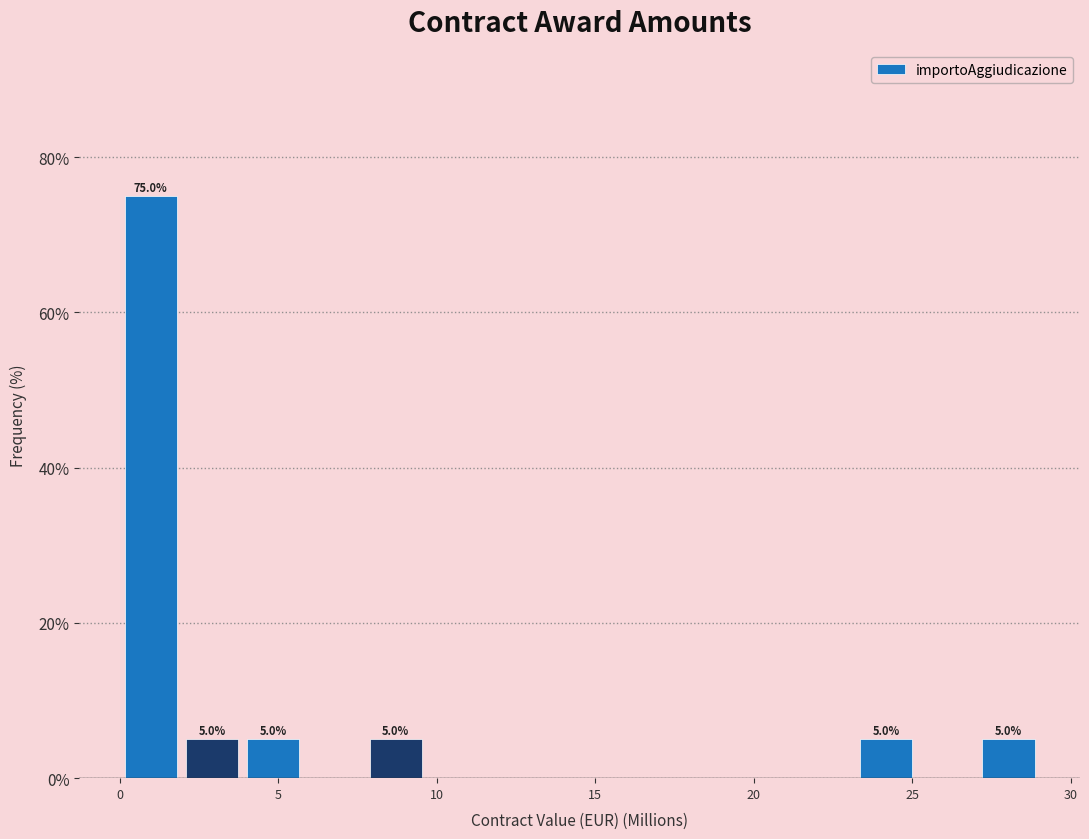

Around what value on the x-axis is the tallest bar? Give the approximate position of its centre, as read against the axis.

1.0